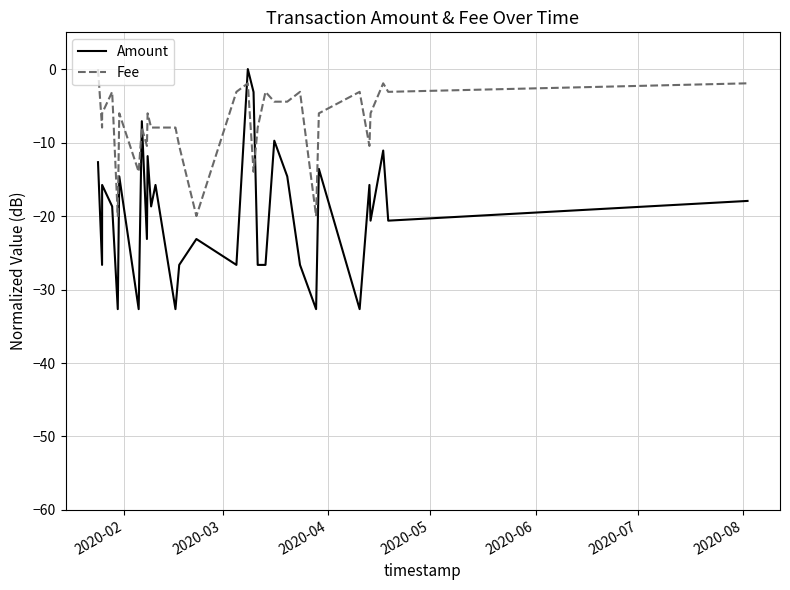

Which series has the largest range (max minus min)?

Amount